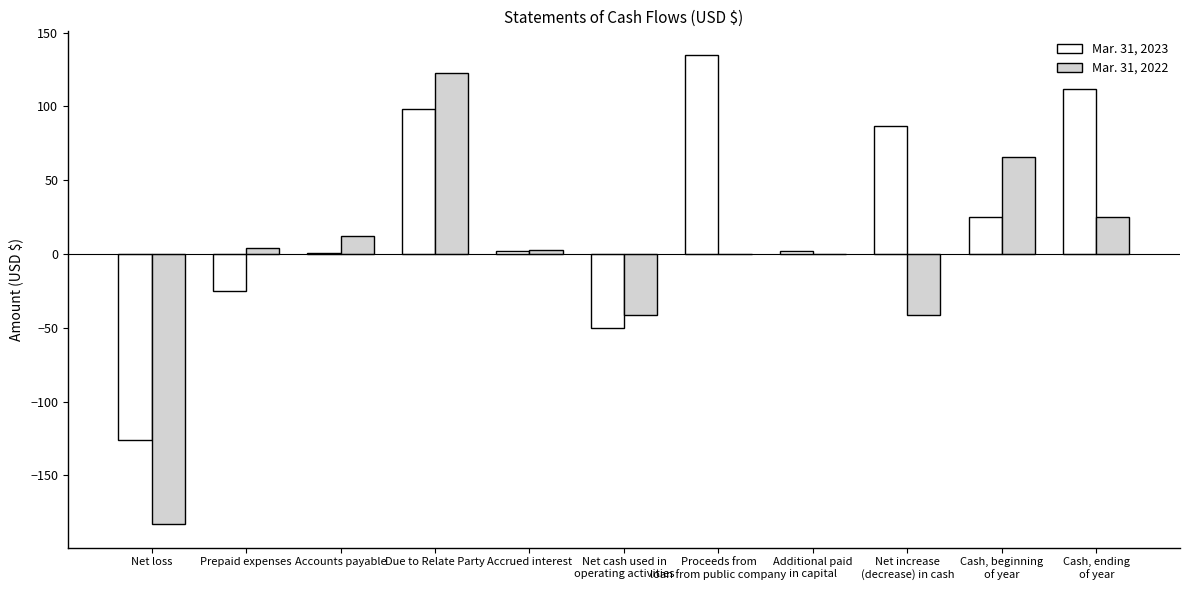

How many categories are shown in the chart?

11